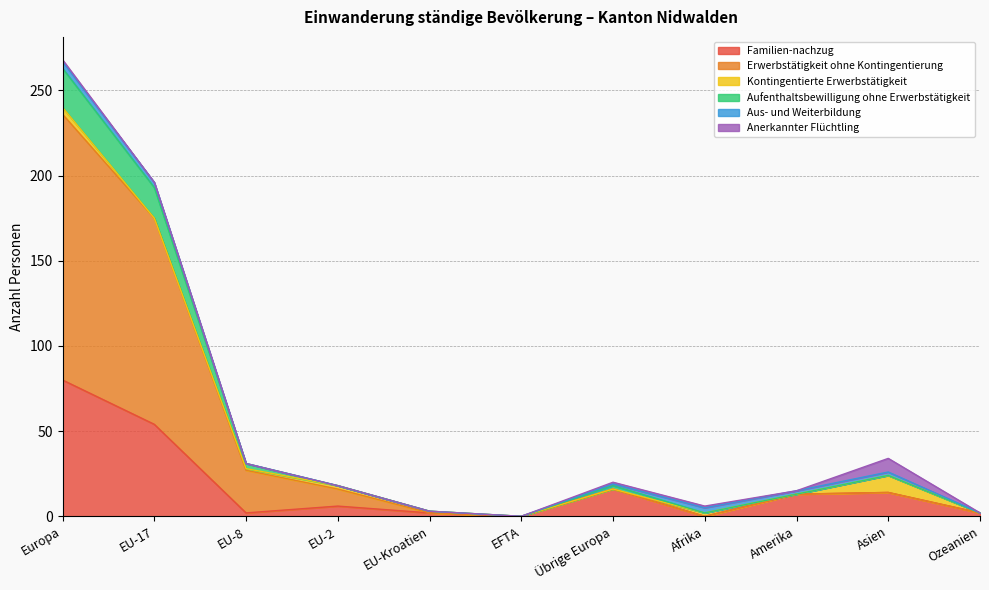

True or false: Familien-nachzug and Aufenthaltsbewilligung ohne Erwerbstätigkeit intersect in this chart.

False